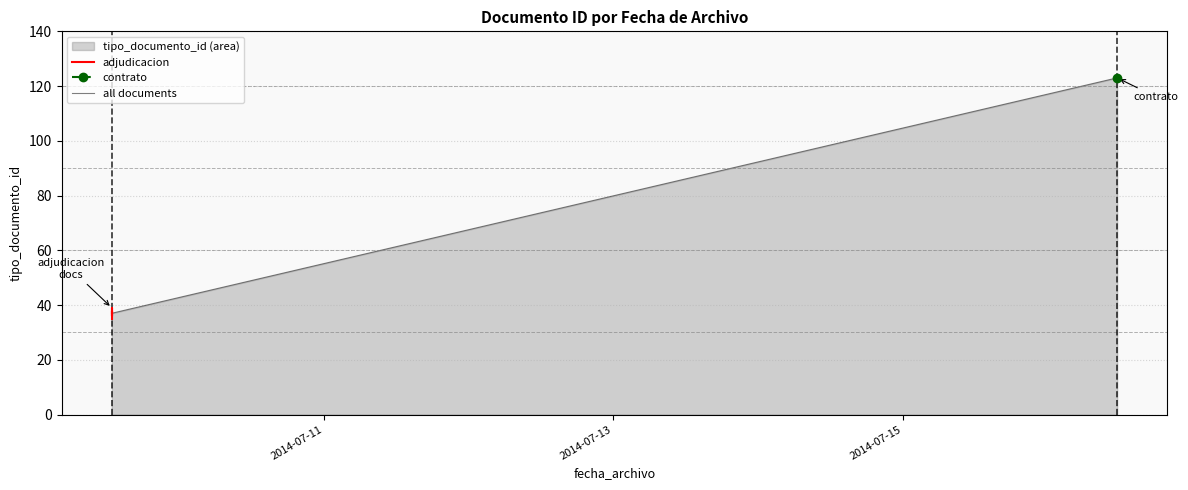

The chart shows a value of 11 at 2014-07-09 12:47:31. True or false?

False